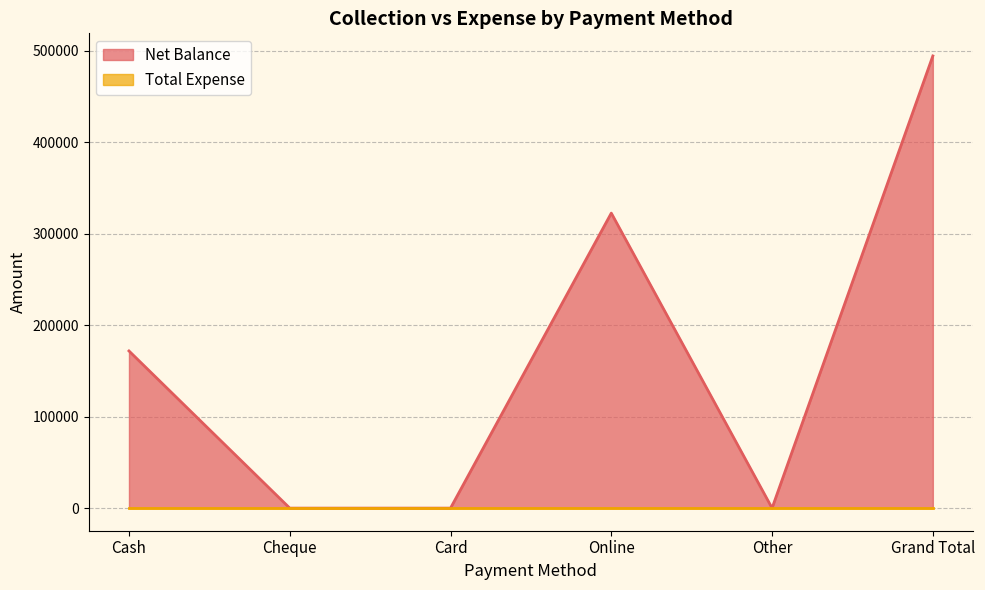

What is the approximate value at Online, to the nearest 50?

322650